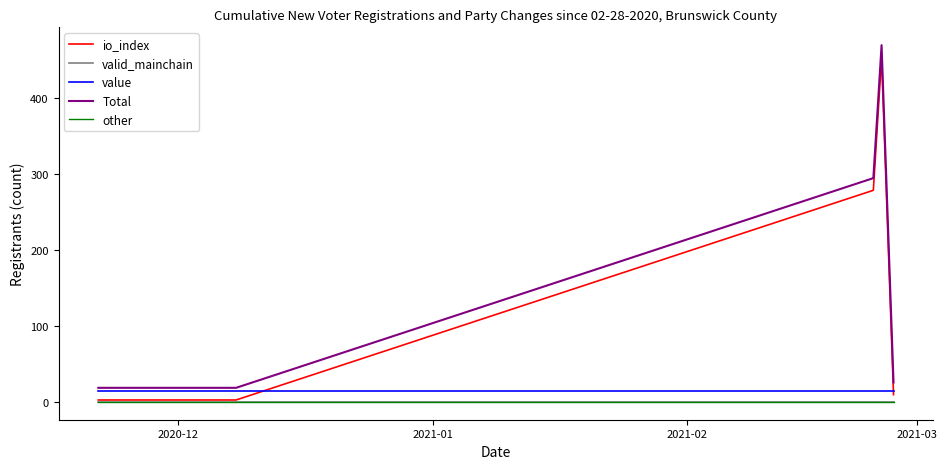

What is the average value of the other series?

0.5